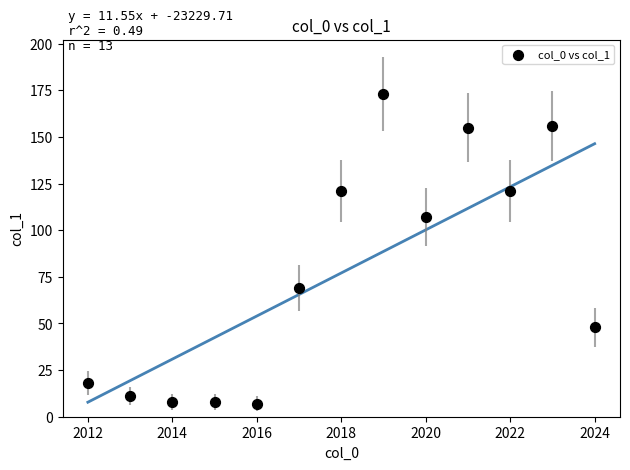

What is the range of Y values (max minus min)?

166